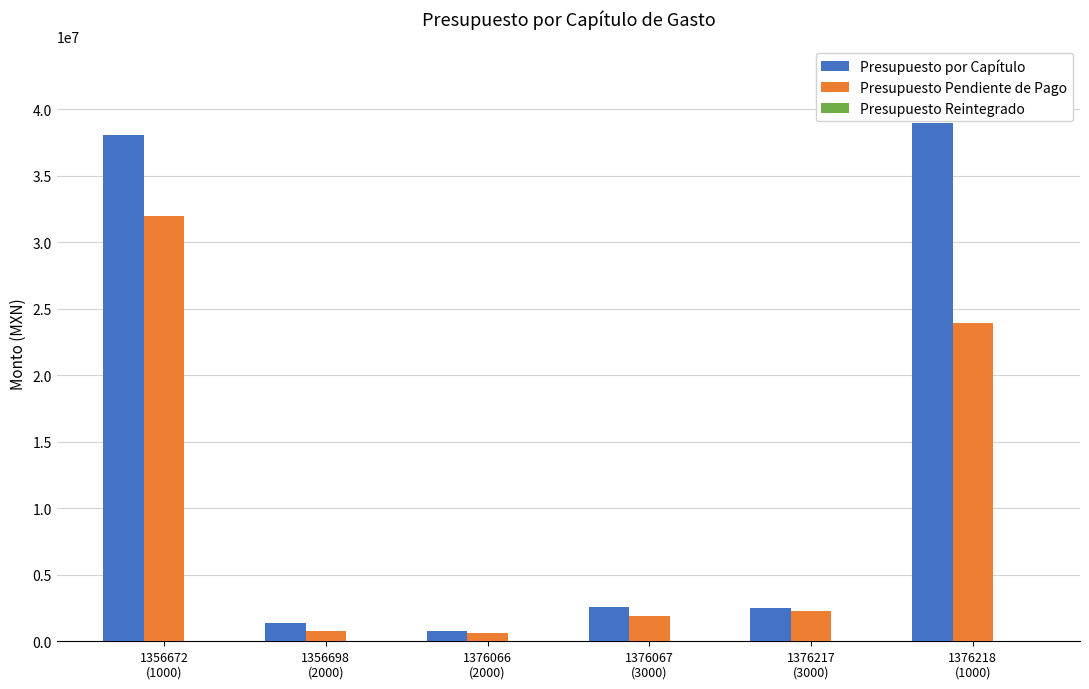

At which category is the sum across all series the highest?

1356672
(1000)